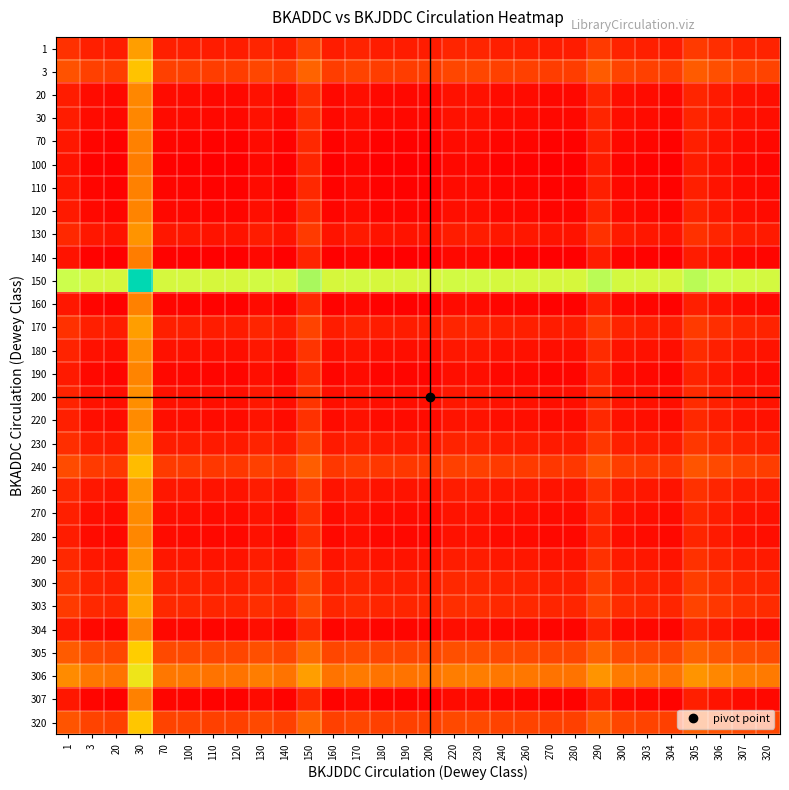

Which label corresponds to the largest value in the chart?

30